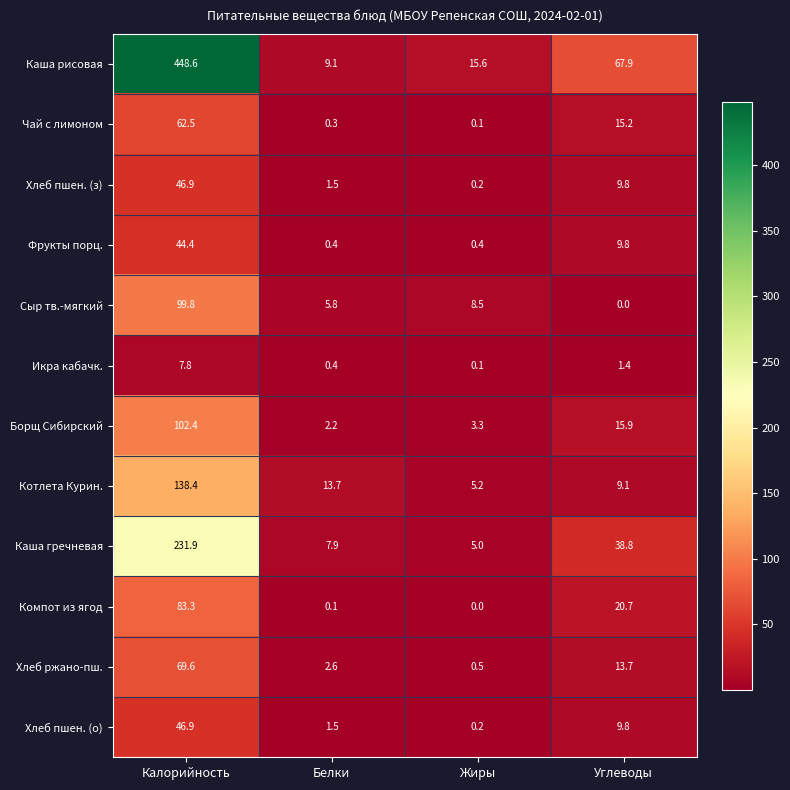

Which series has the largest range (max minus min)?

Каша рисовая